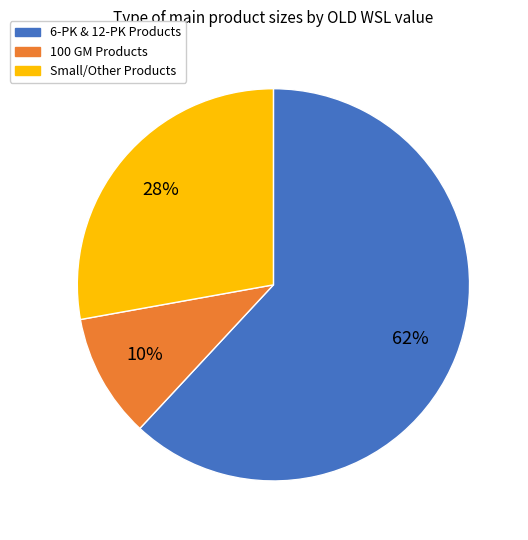

Does any single category account for the majority?

Yes